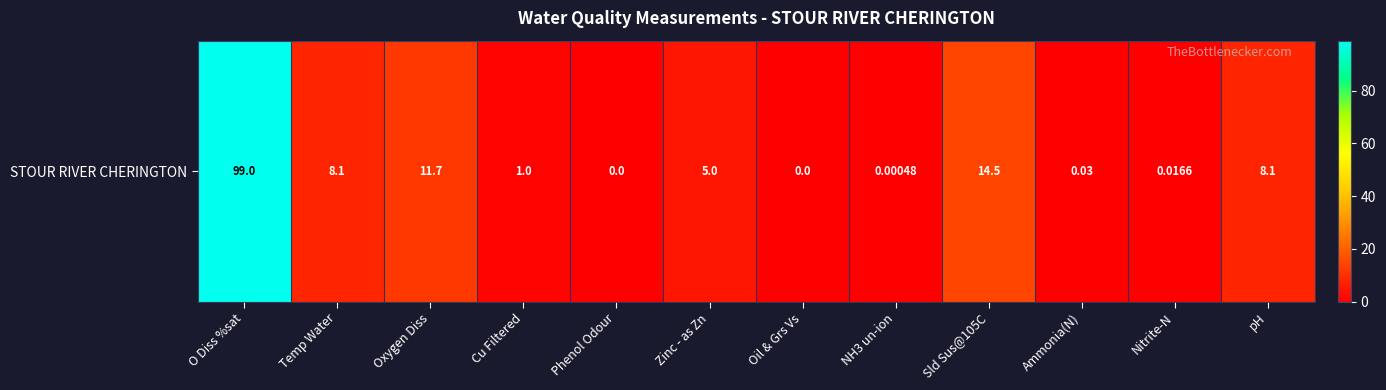

How many data points are above 5?

5